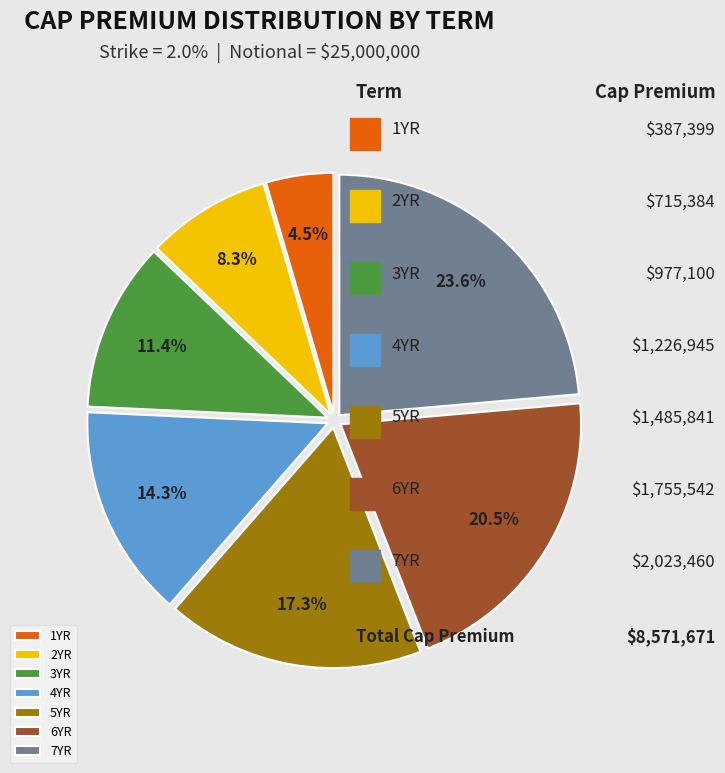

Count the number of slices in the pie.

7